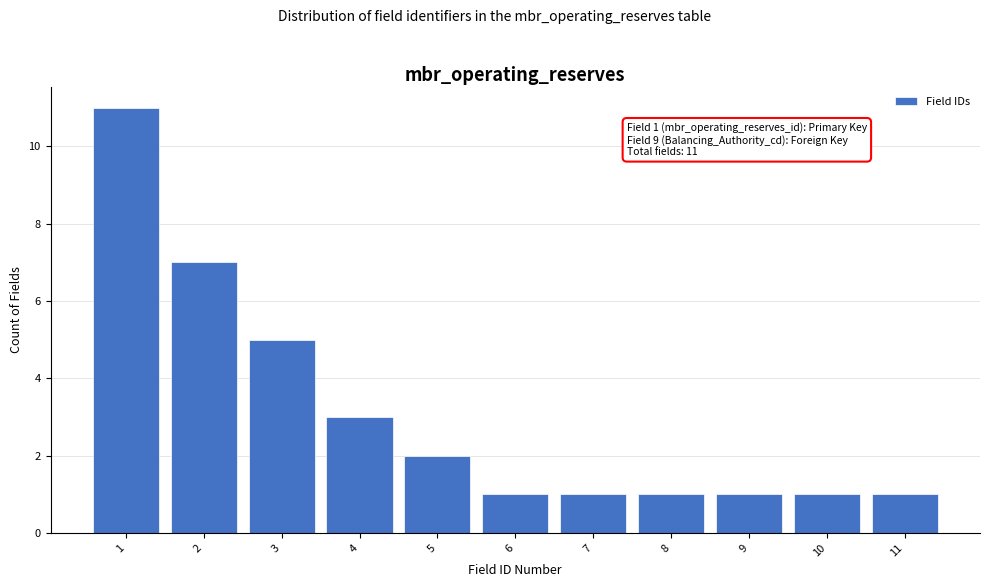

Reading left to right, list all the values displayed in this chart.

11	7	5	3	2	1	1	1	1	1	1